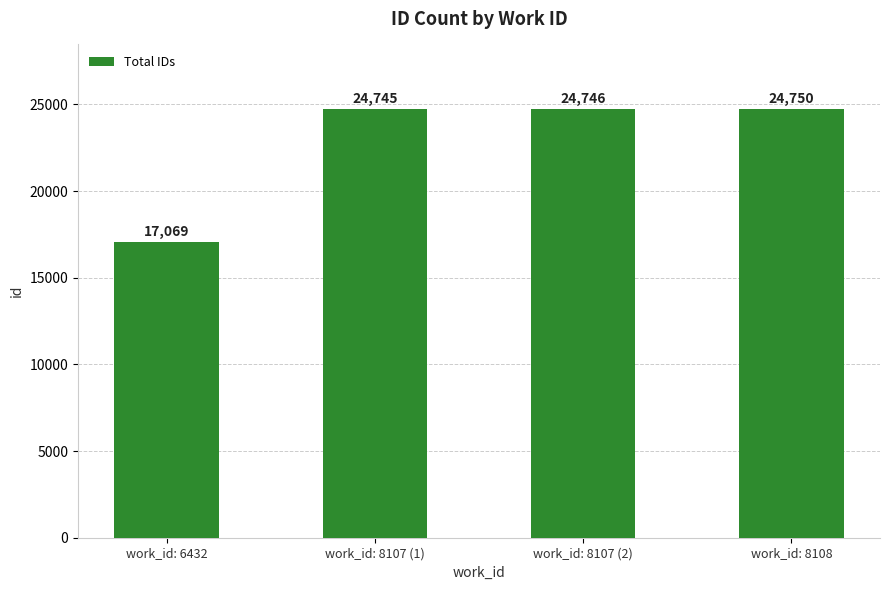

What position from the left is work_id: 8107 (2)?

3